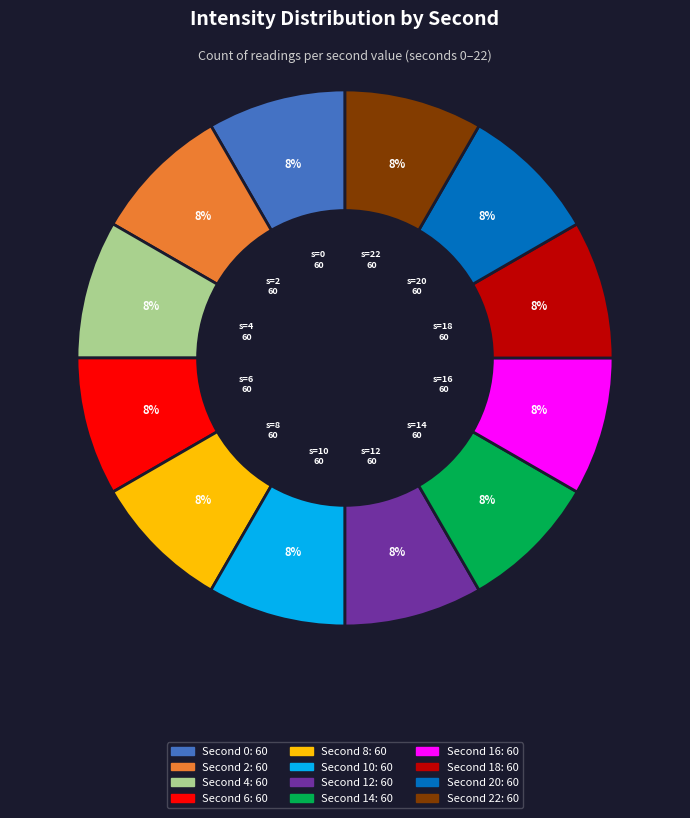

To the nearest percent, what is the average slice percentage?

8%